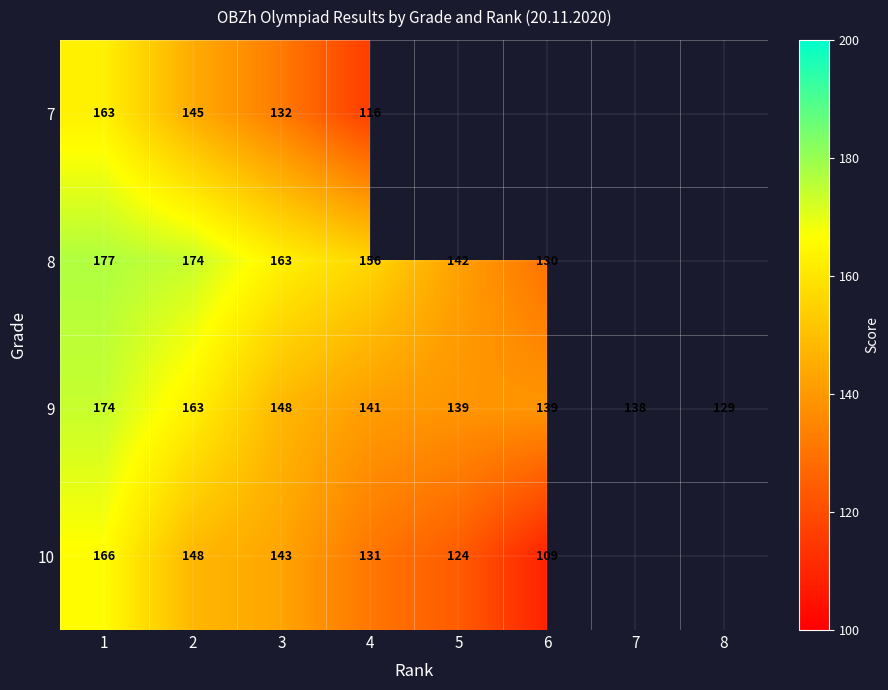

At which label does 9 reach its minimum?

8